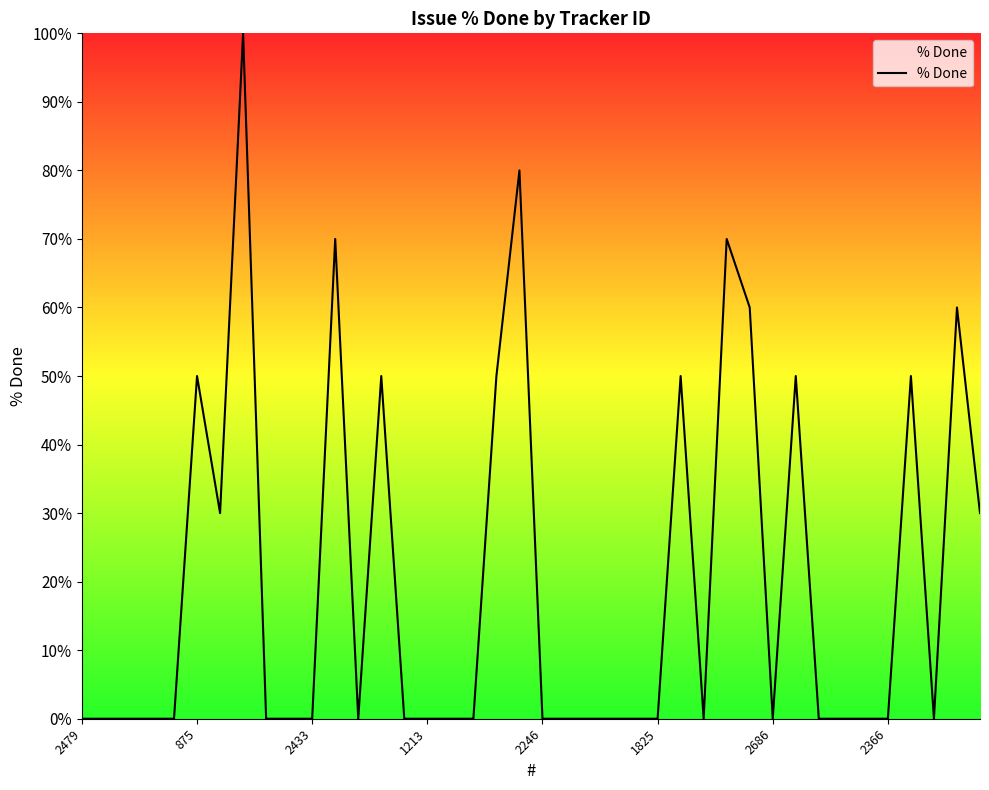

What is the difference between the maximum and minimum values?

100